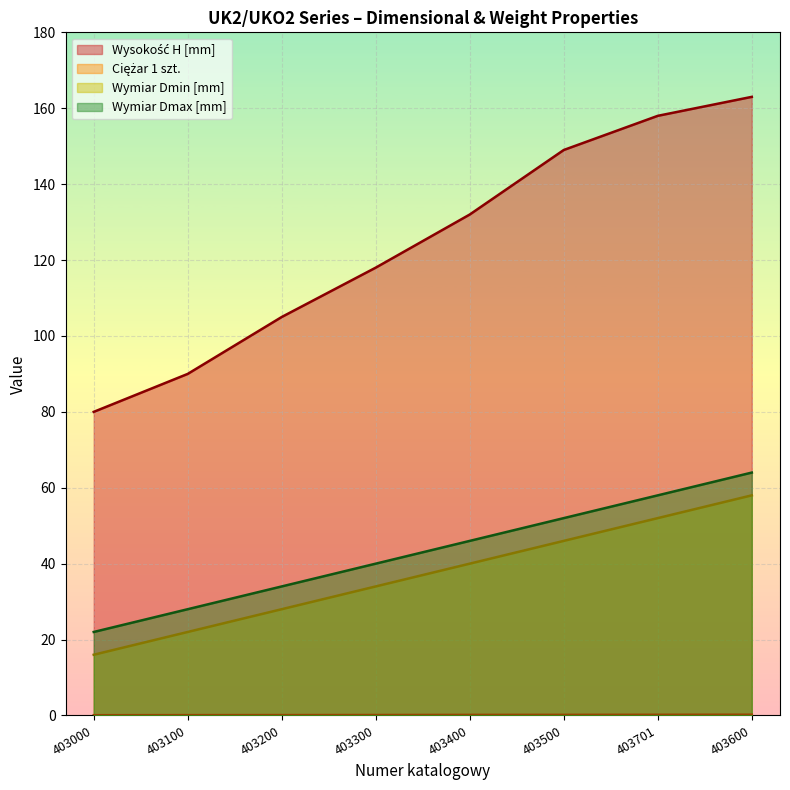

How many categories are shown in the chart?

8